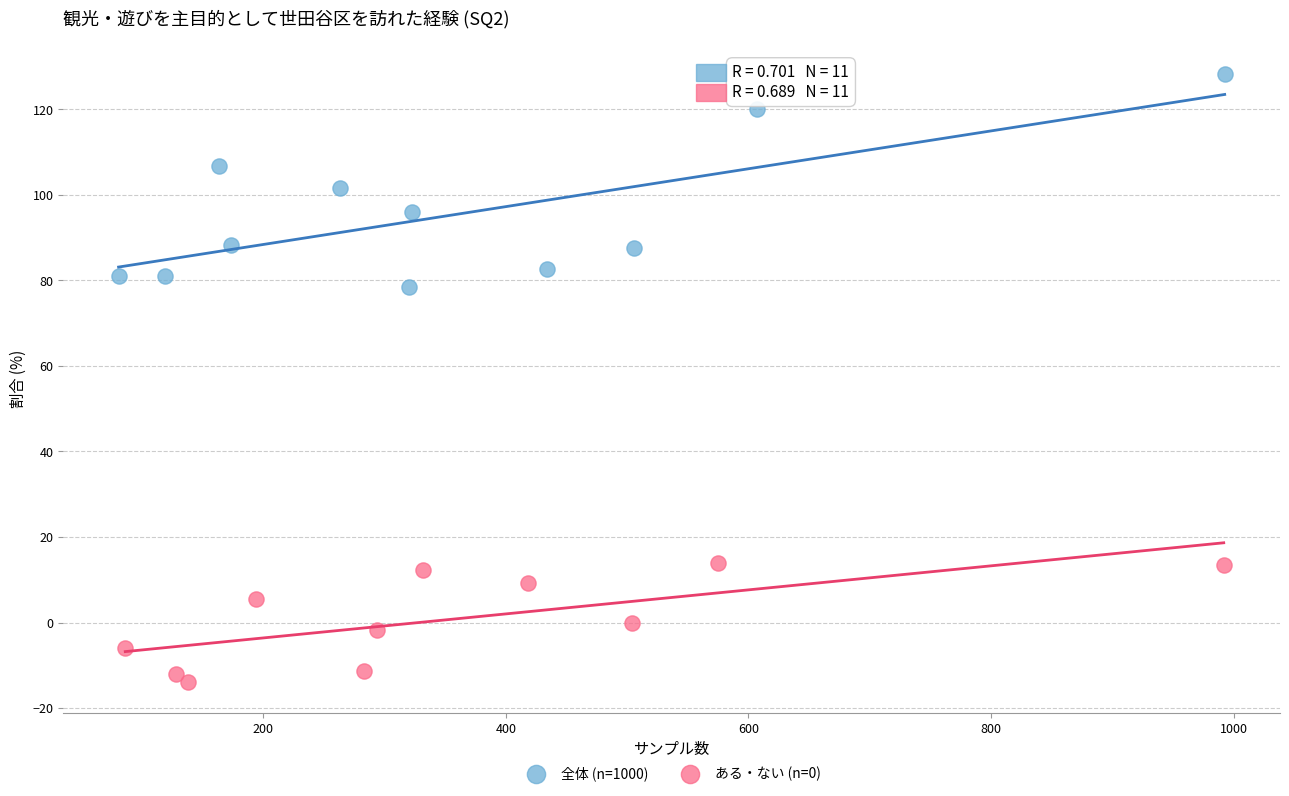

Which series contains the lowest Y value?

ある・ない (n=0)